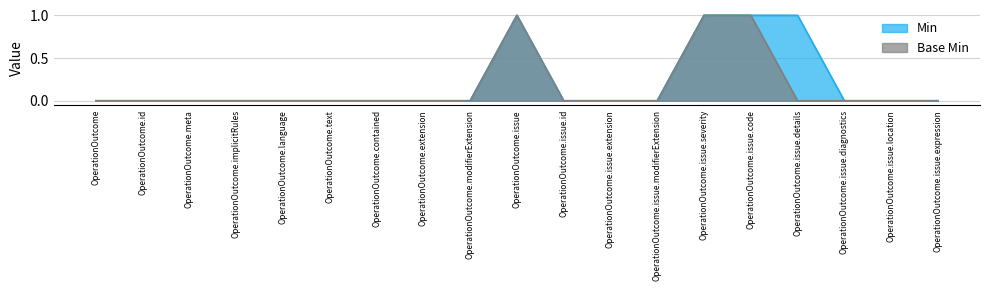

How many lines are shown in the chart?

2